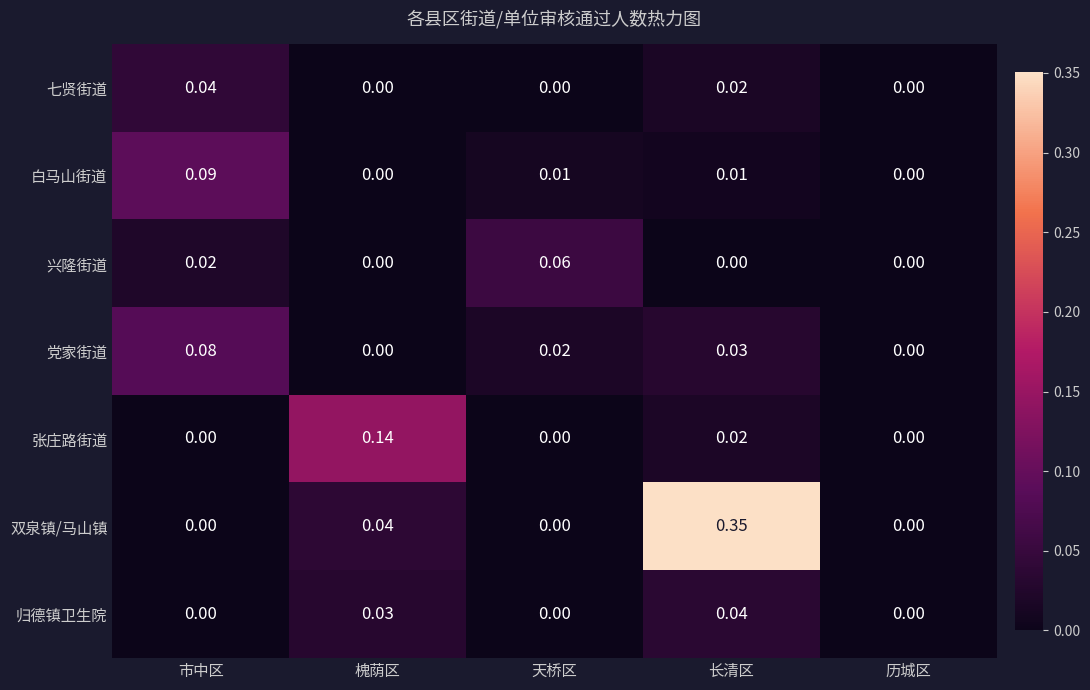

What is the total value across all series at 槐荫区?

0.2